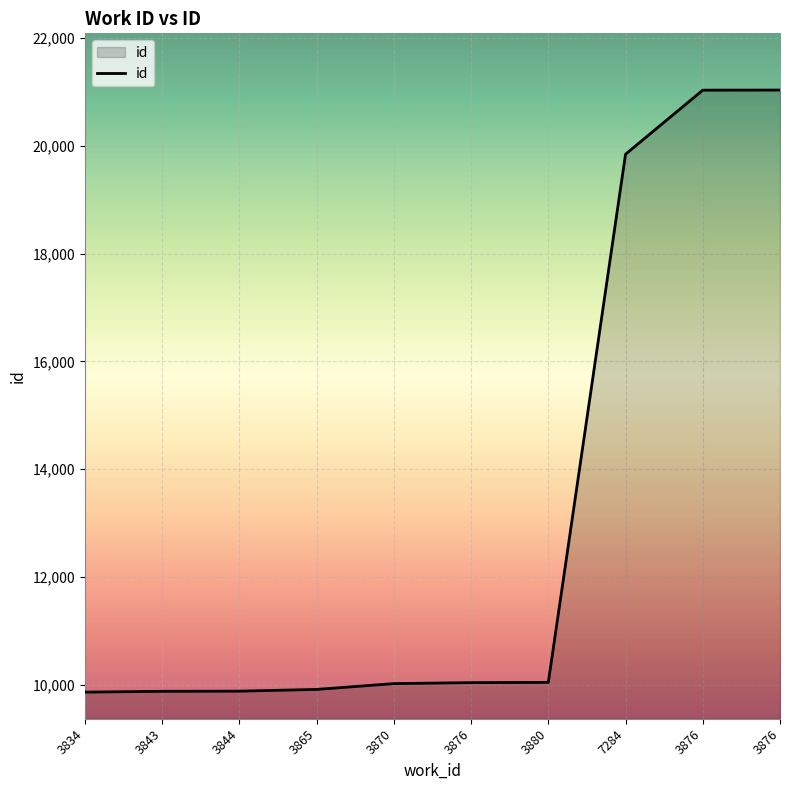

Where is the data nearest to the value 15449?

7284